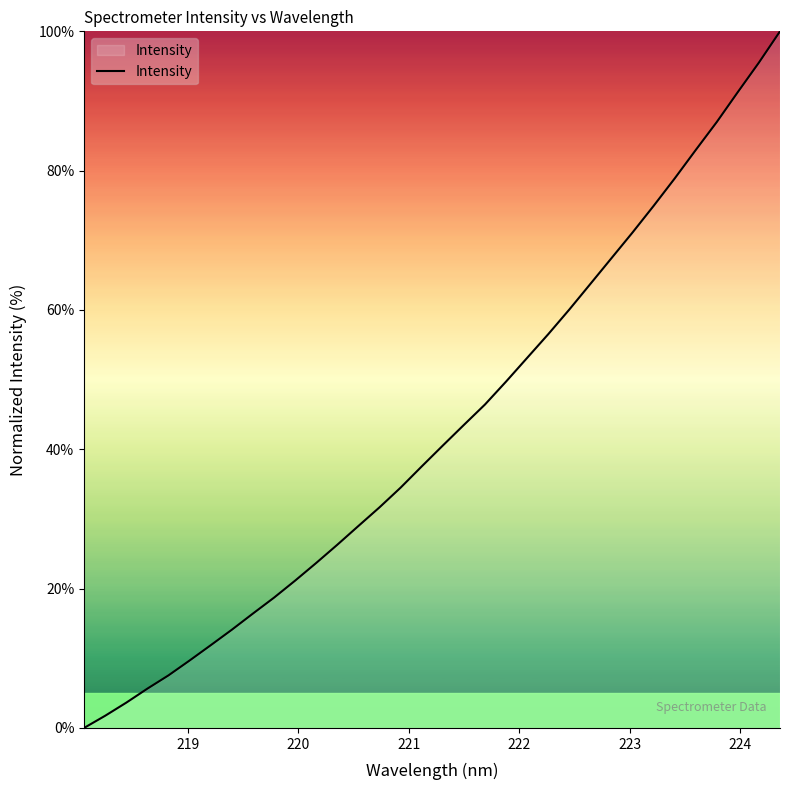

What is the maximum value shown in the chart?

100.0